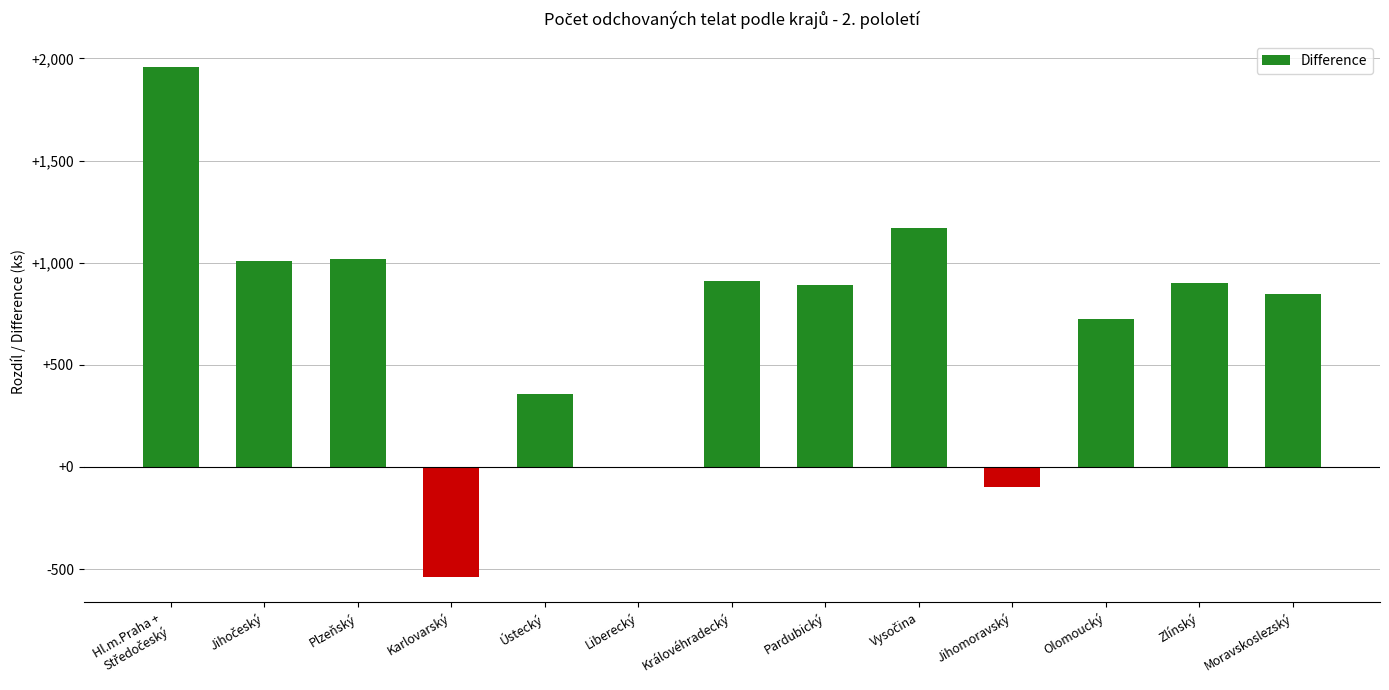

True or false: the data shows 638 at Ústecký.

False